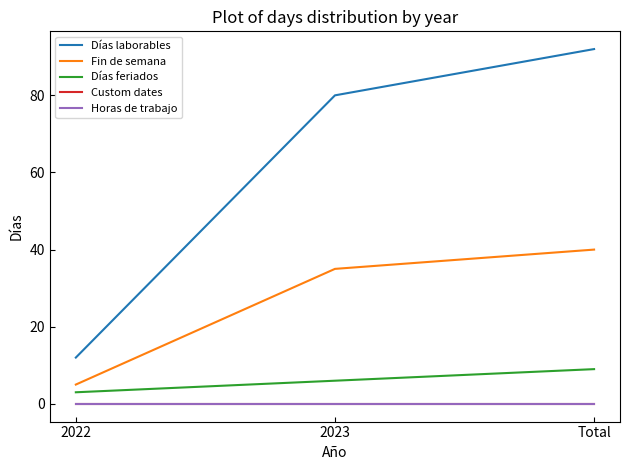

Does the chart have visible grid lines?

No